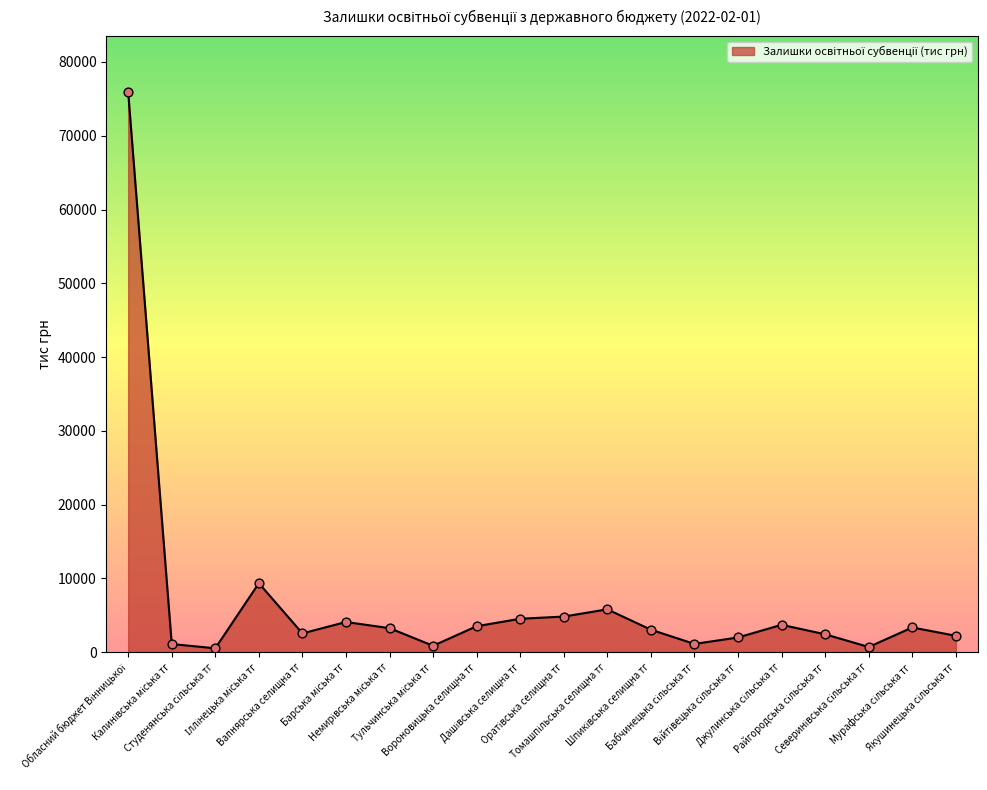

What is the change in value from Бабчинецька сільська тг to Якушинецька сільська тг?

+1105.1